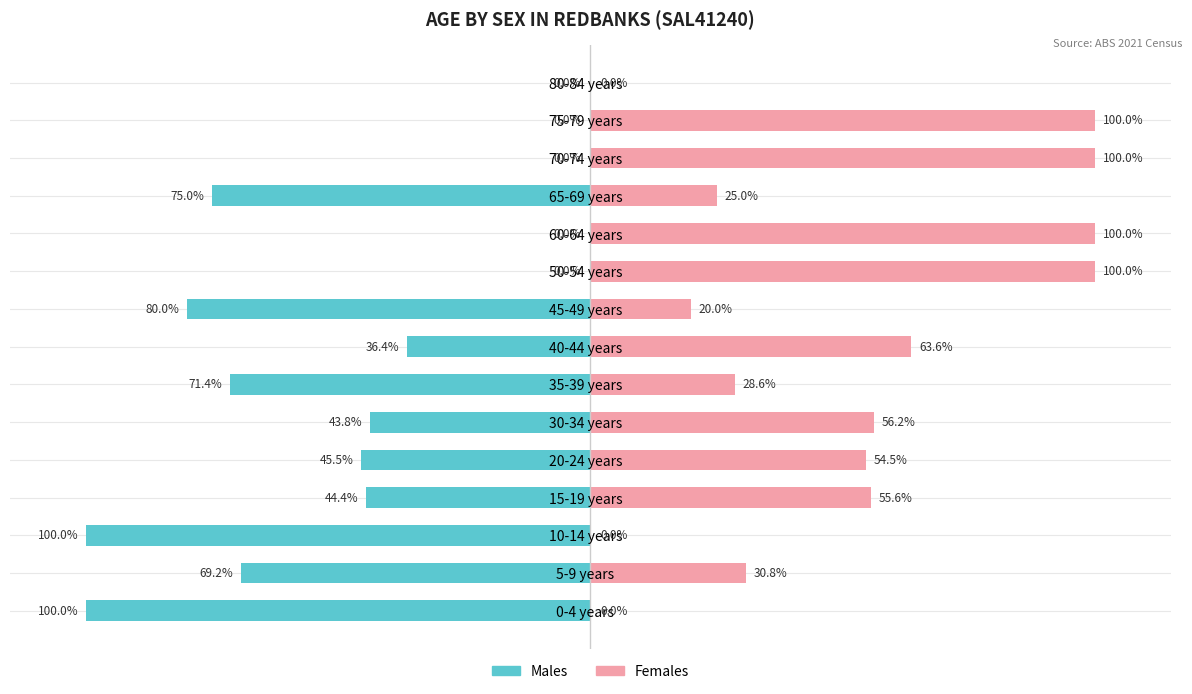

List the series in order of their peak value, highest first.

Females, Males